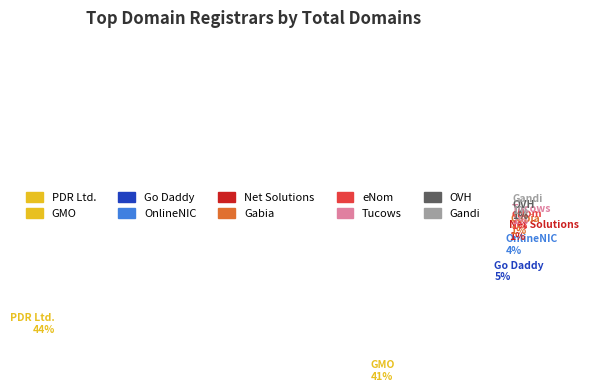

What is the largest slice in the pie chart?

PDR Ltd. d/b/a PublicDomainRegistry.com